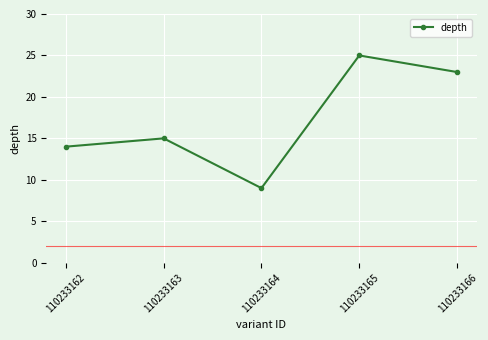

How many interior local peaks (higher than both neighbors) does the data have?

2